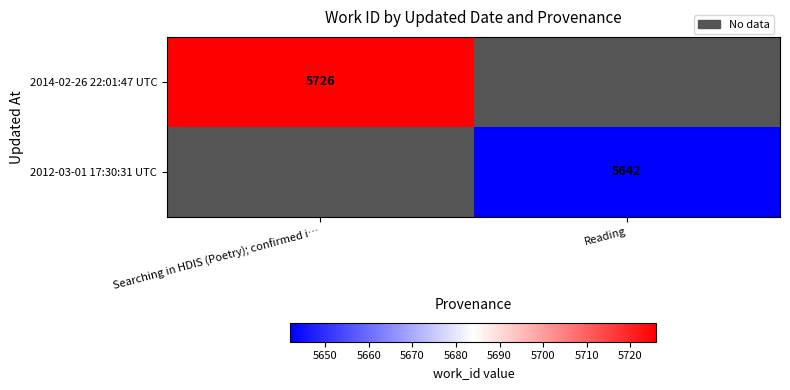

Is it true that 2012-03-01 17:30:31 UTC equals 7624 at Reading?

False